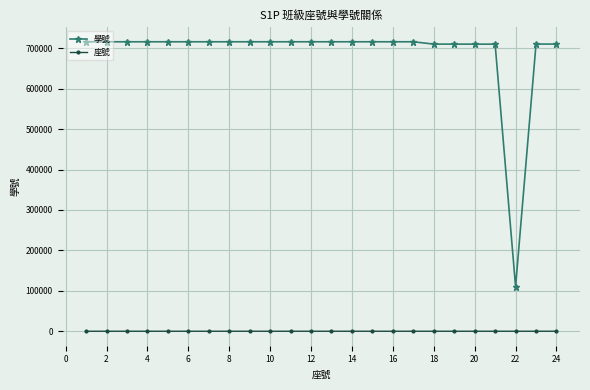

At how many categories does at least one series exceed 463341?

23